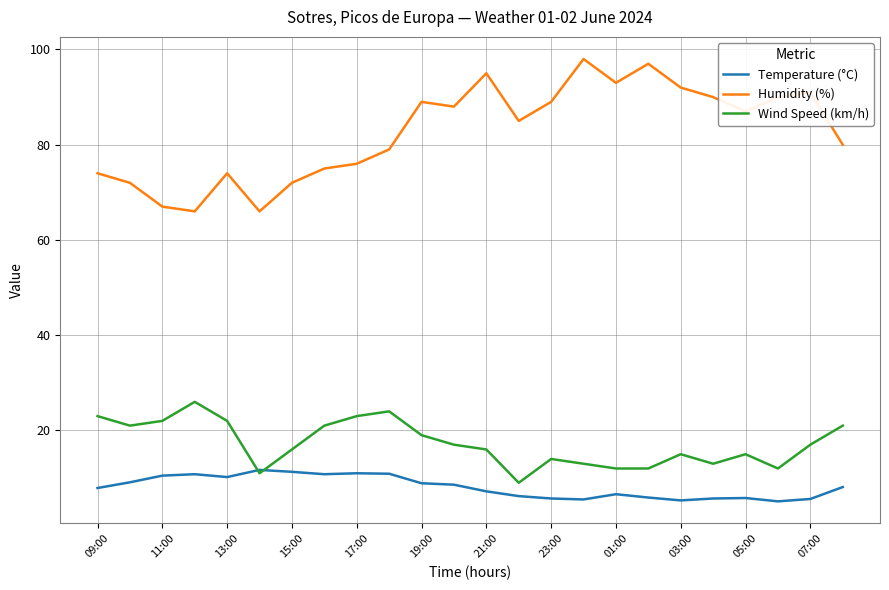

Which series has the largest range (max minus min)?

Humidity (%)